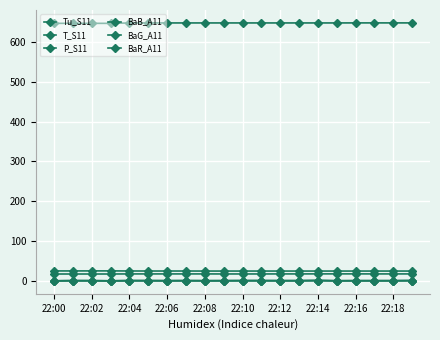

How many data points does each series have?

20